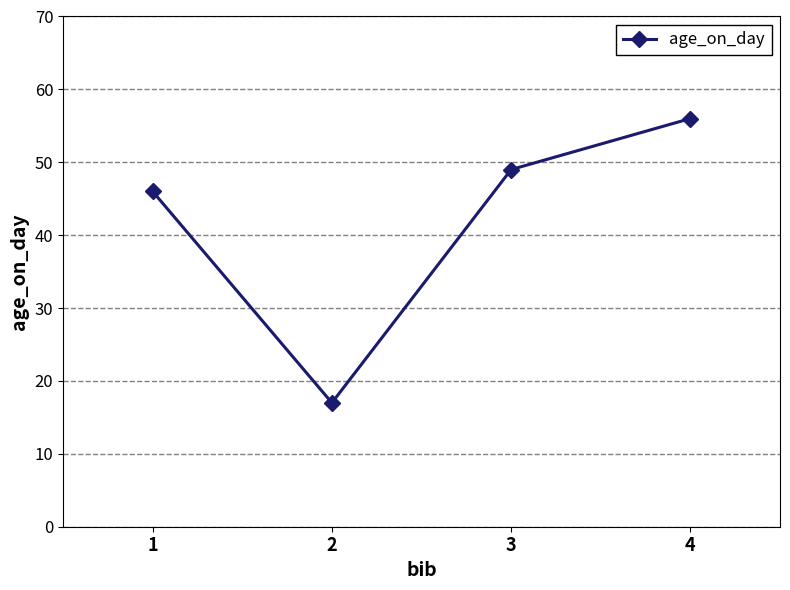

Rank the categories by value from highest to lowest.

4, 3, 1, 2